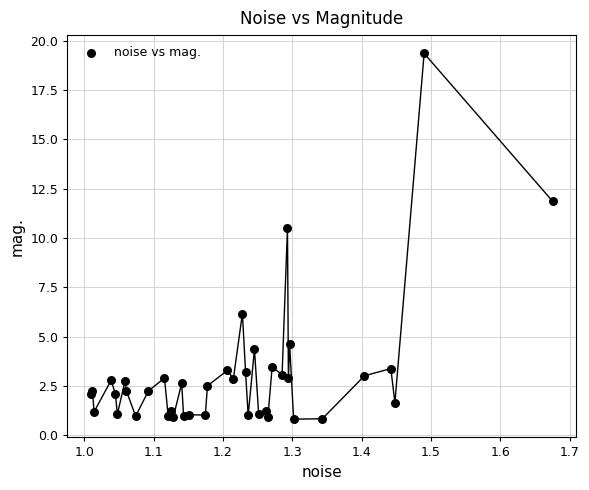

What Y value in the scatter plot is closest to 10?

10.5